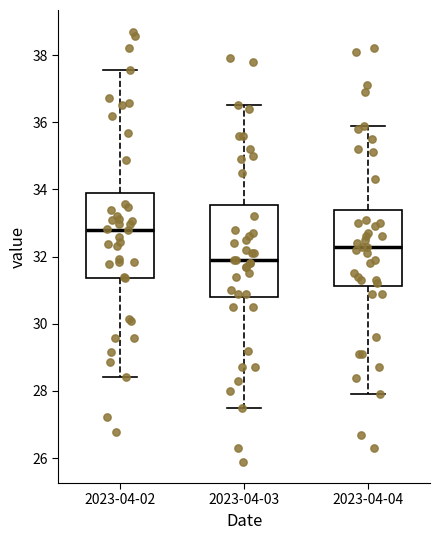

Reading left to right, transcribe this box plot: for each box, give where its median line is, the range the box spans, and where its two whiskers end, as read against the y-axis. The values are not printed on the chart, so give them approximately, as read against the axis.

2023-04-02: median 32.8, box 31.4 to 34.0, whiskers 28.4 to 37.6
2023-04-03: median 32.0, box 30.8 to 33.6, whiskers 27.6 to 36.6
2023-04-04: median 32.4, box 31.2 to 33.4, whiskers 28.0 to 36.0